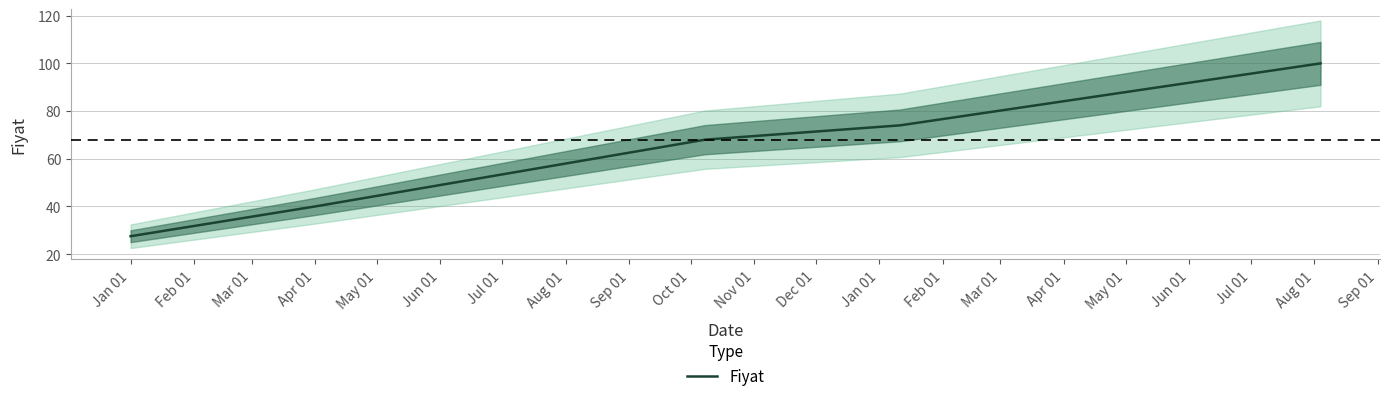

What is the maximum value for Fiyat?

100.0